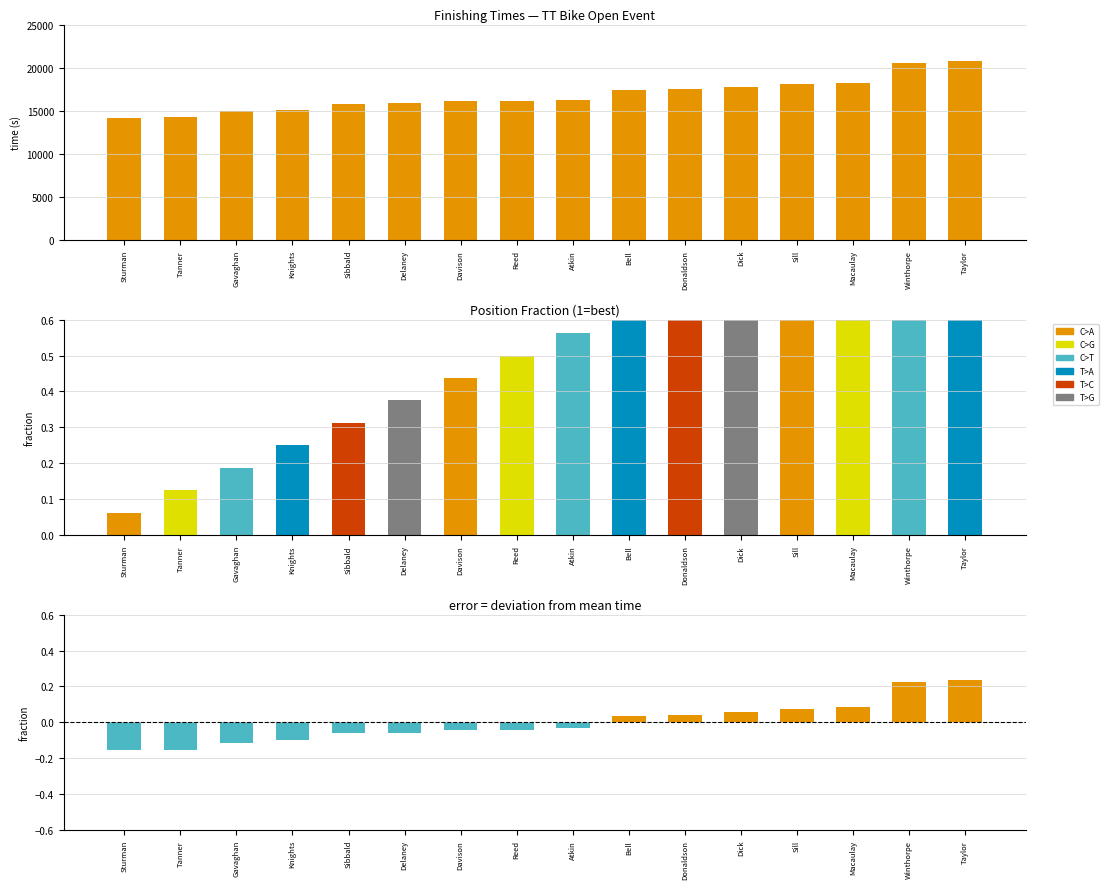

Read the finishing time value at Reed.

16151.0